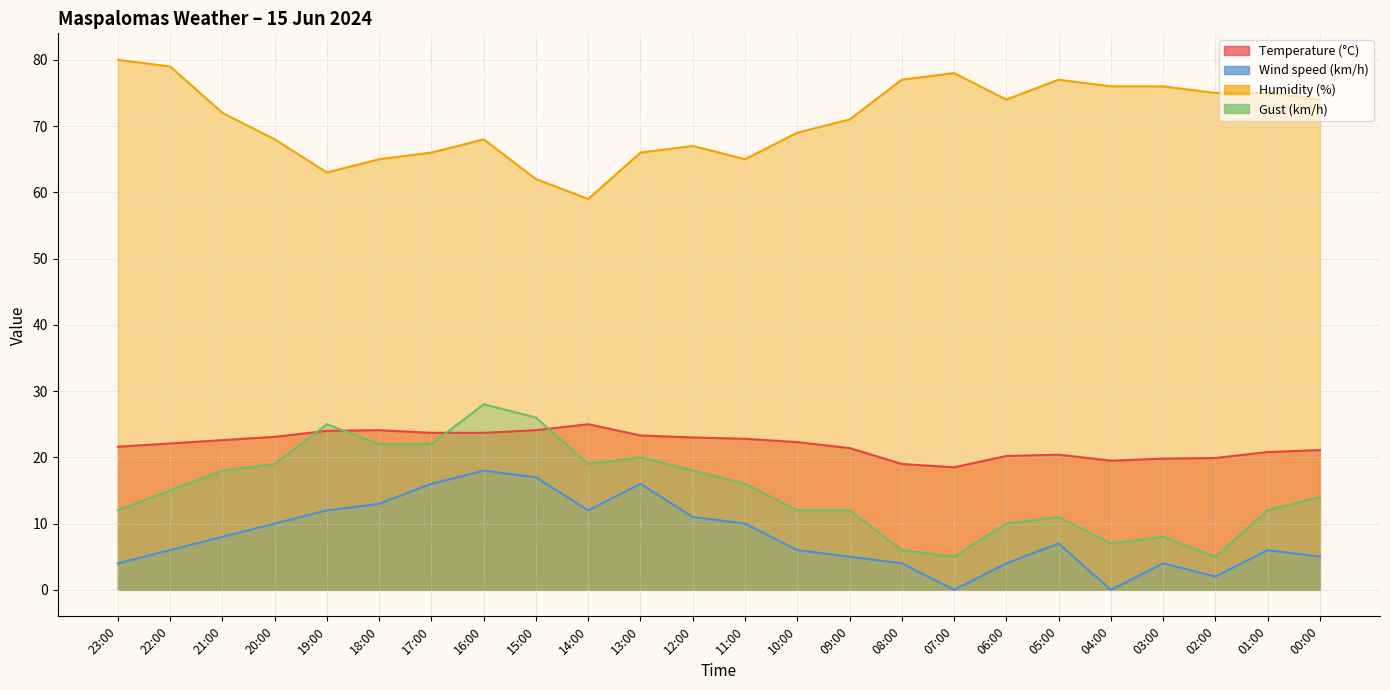

How many values in the Temperature (°C) series are below 22?

11